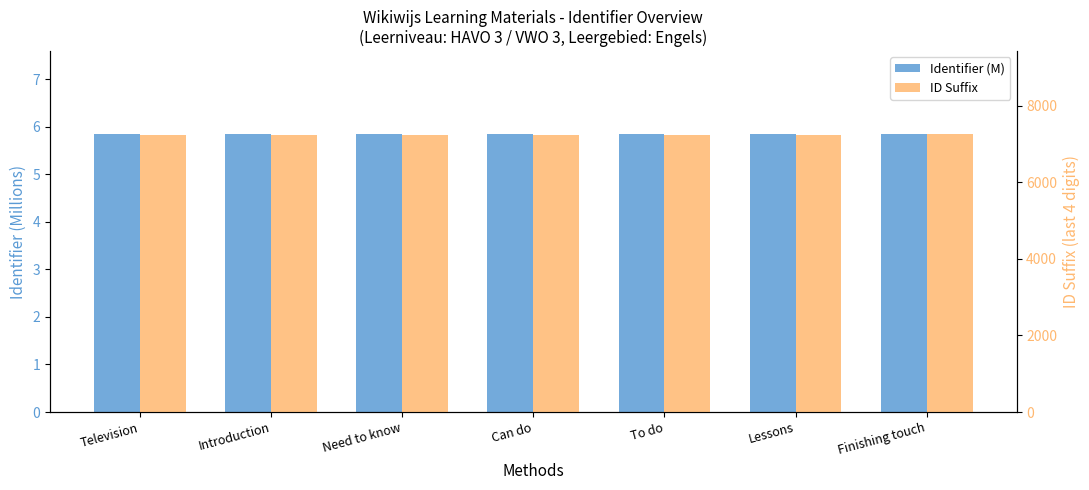

What is the approximate value of ID Suffix at Lessons?

7249.0